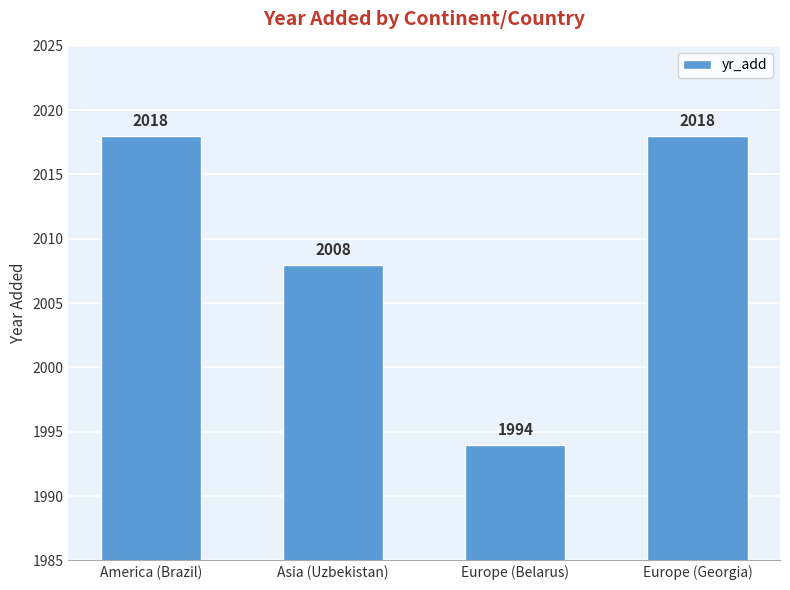

What is the sum of the values at America (Brazil) and Asia (Uzbekistan)?

4026